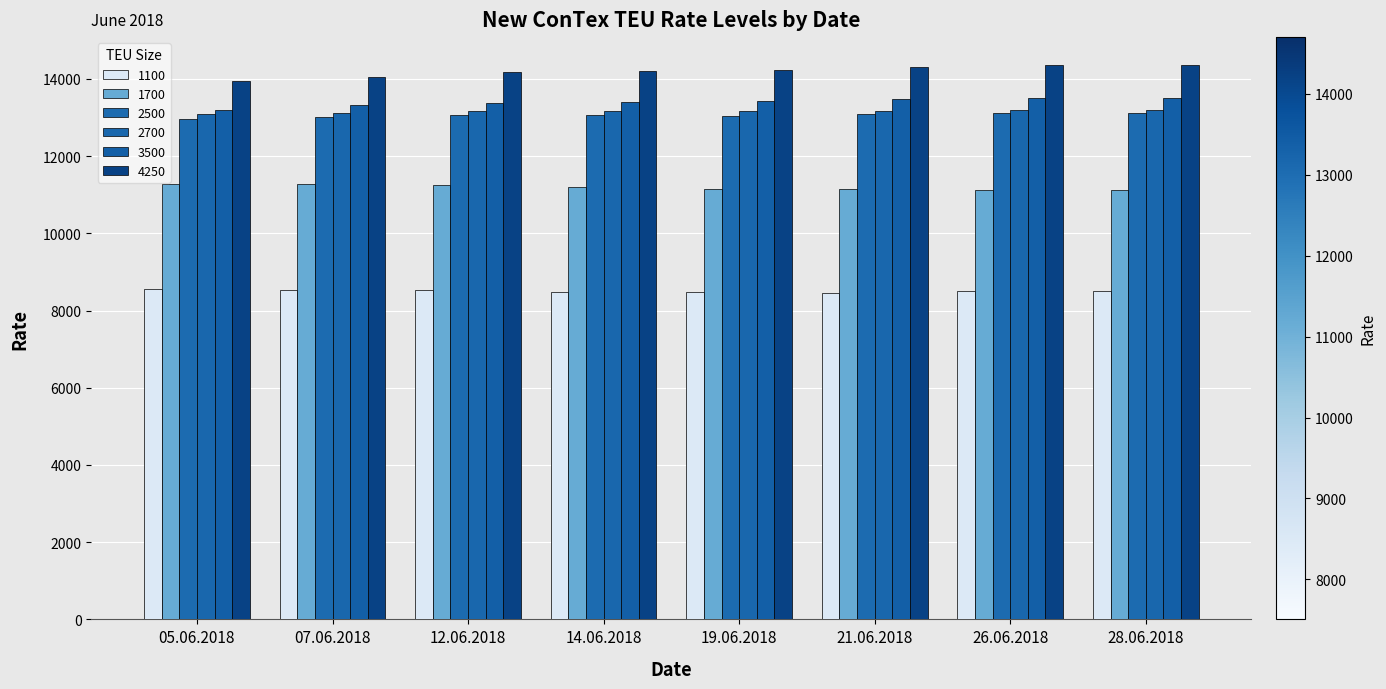

What are all the series names shown in the legend?

1100, 1700, 2500, 2700, 3500, 4250